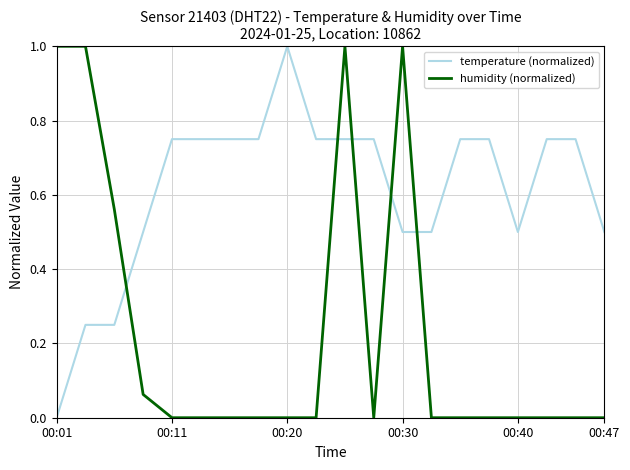

List the series in order of their overall mean, highest first.

temperature (normalized), humidity (normalized)